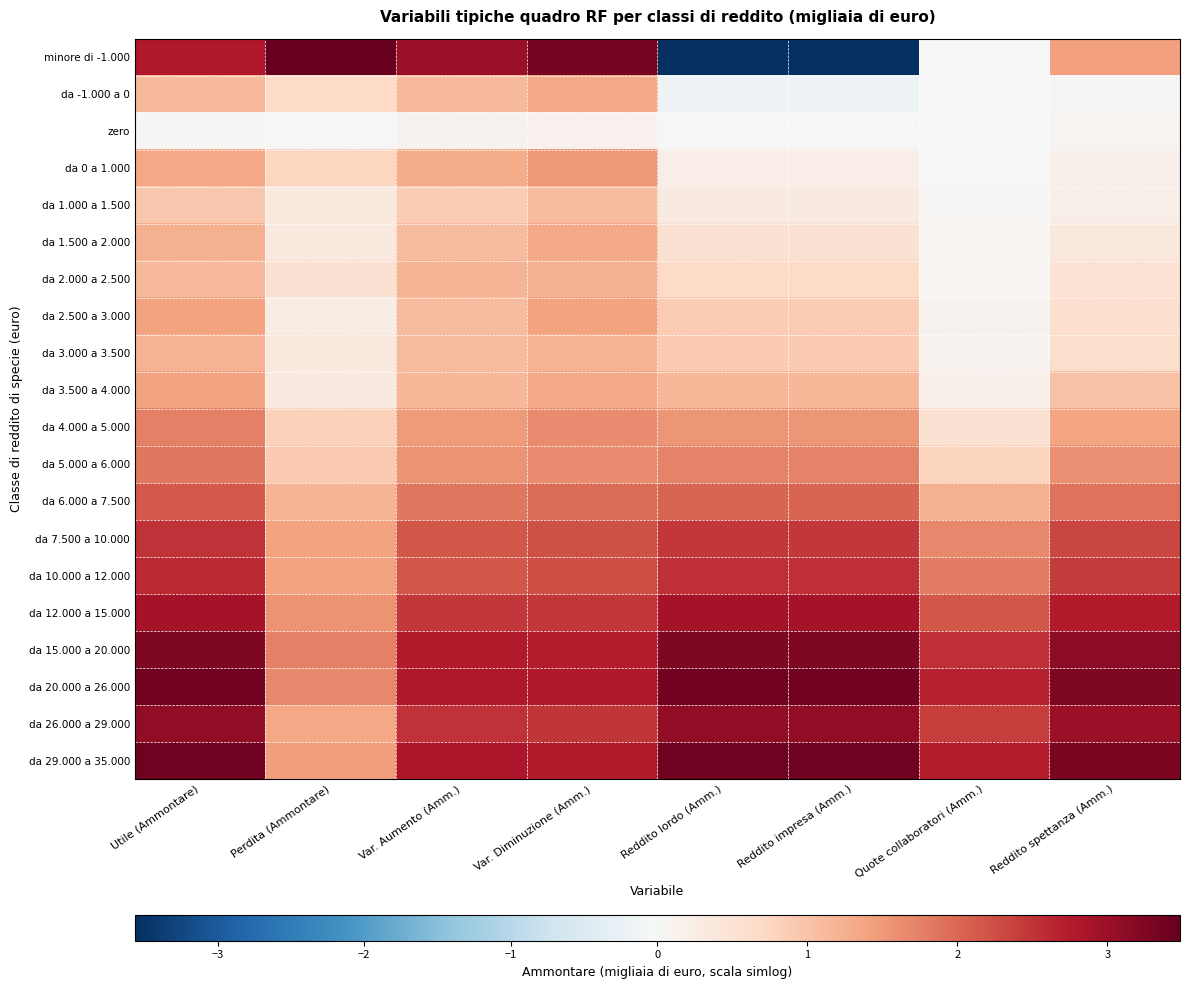

At which category is the sum across all series the highest?

Utile (Ammontare)